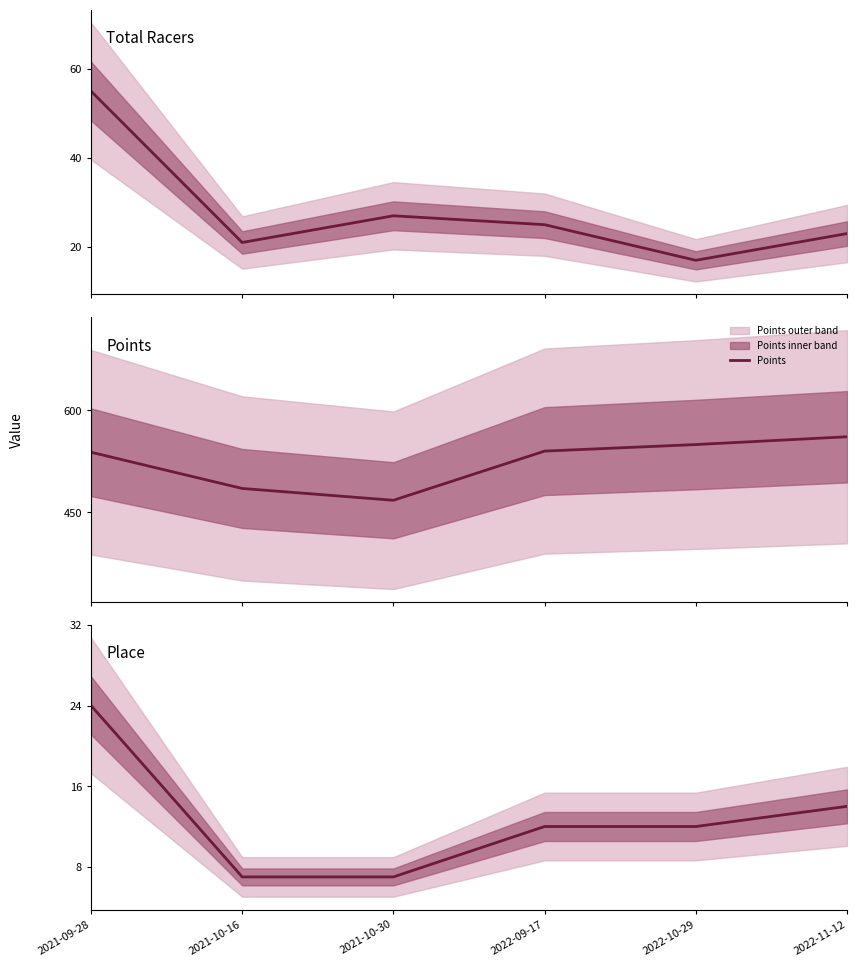

What is the label of the 1st point from the left?

2021-09-28